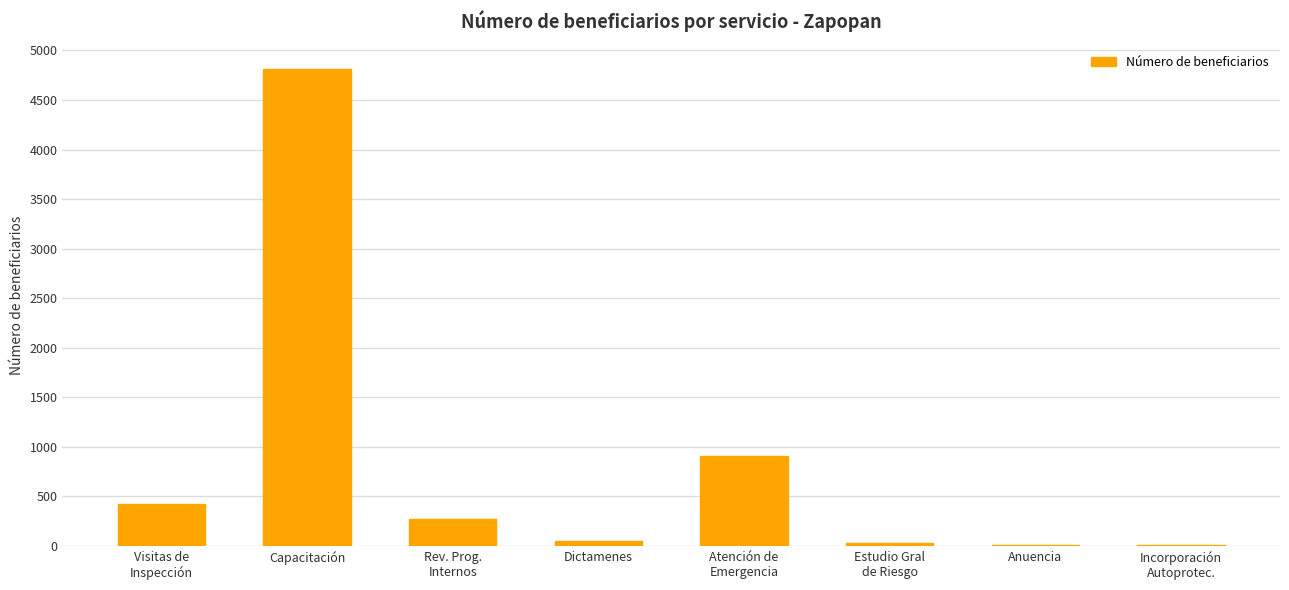

The value at Capacitación is 4808. True or false?

True